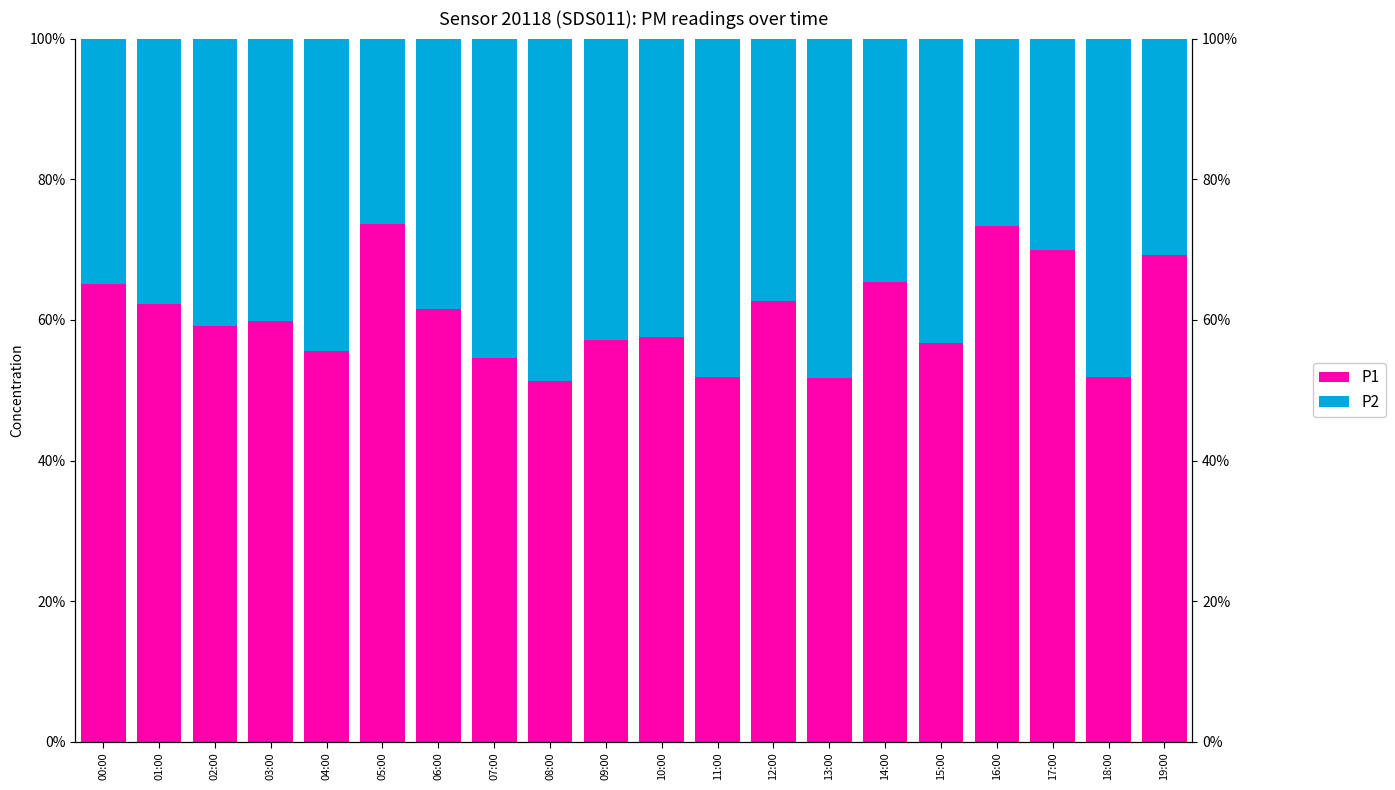

At how many categories does at least one series exceed 0?

20